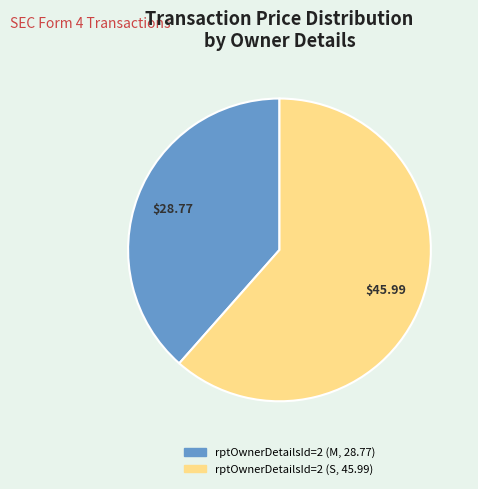

Is there a majority slice in this chart?

Yes